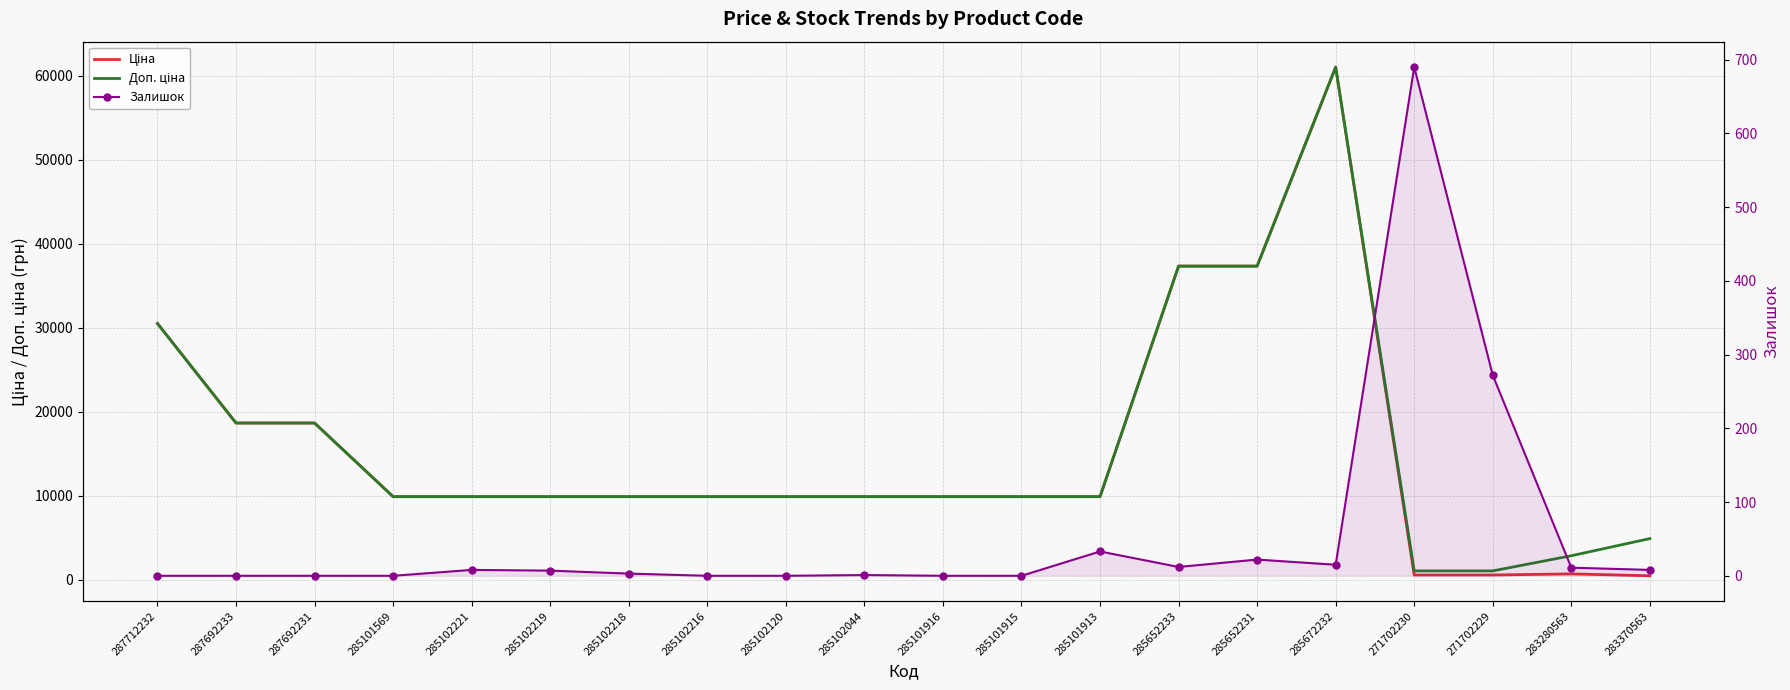

Count the number of categories in the chart.

20